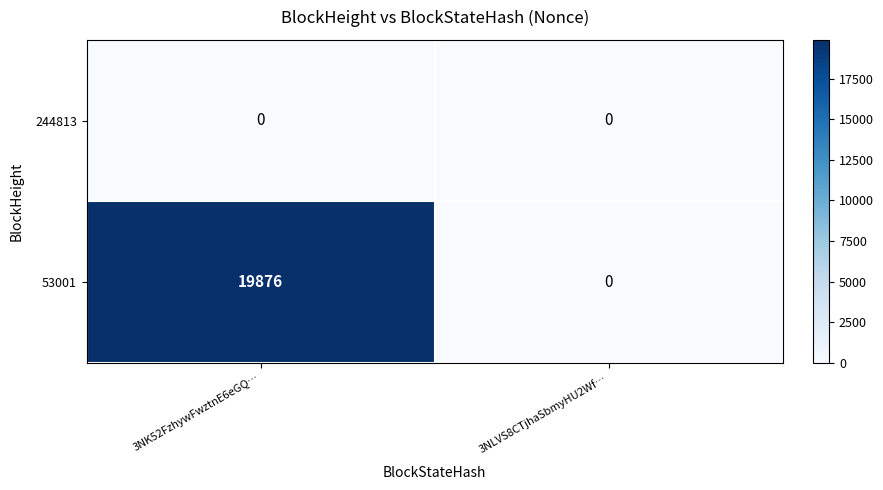

Which series has the widest spread of values?

53001